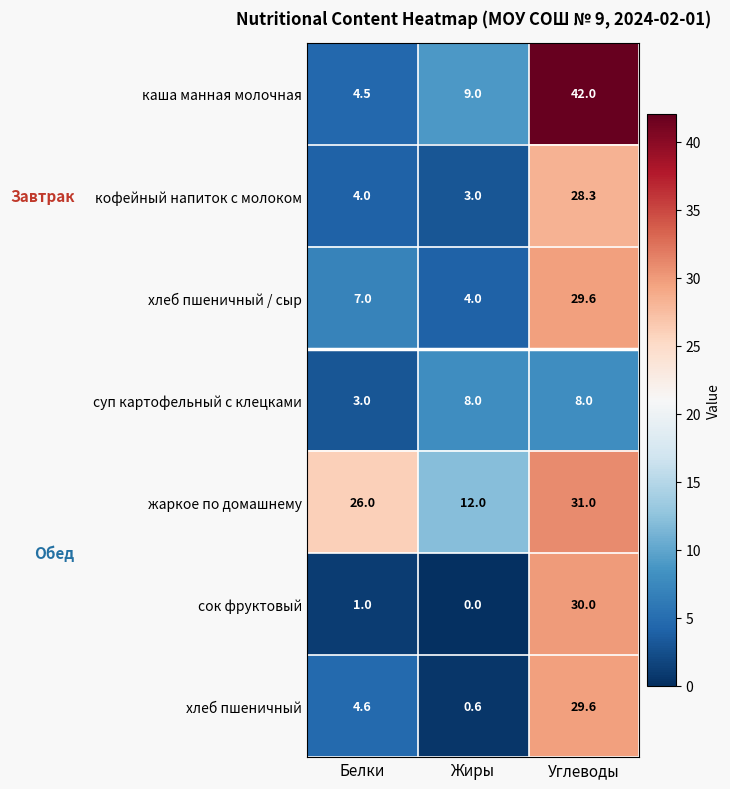

Rank the series at Жиры from highest to lowest value.

жаркое по домашнему, каша манная молочная, суп картофельный с клецками, хлеб пшеничный / сыр, кофейный напиток с молоком, хлеб пшеничный, сок фруктовый